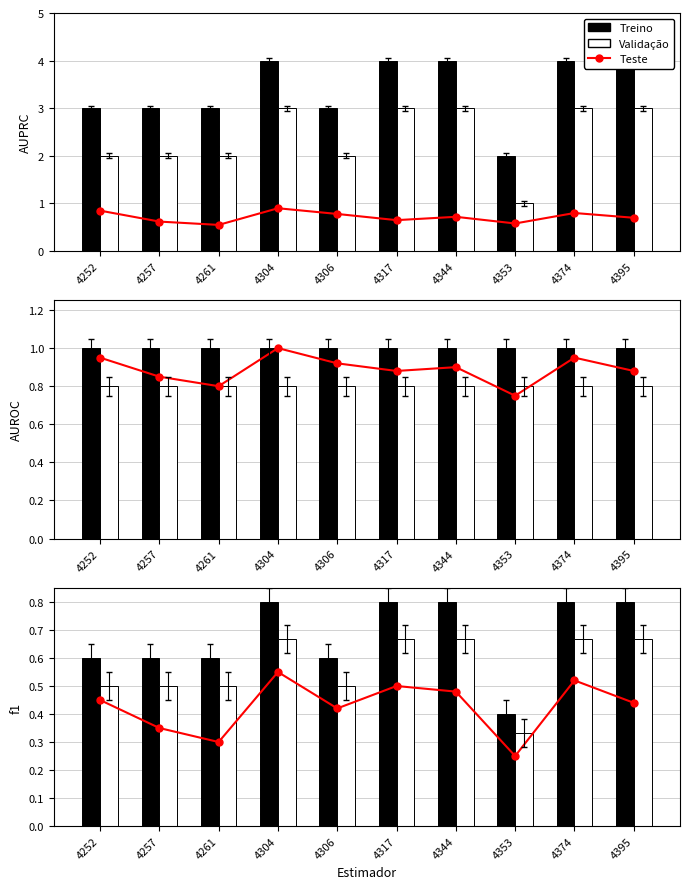

Which series has the widest spread of values?

Treino